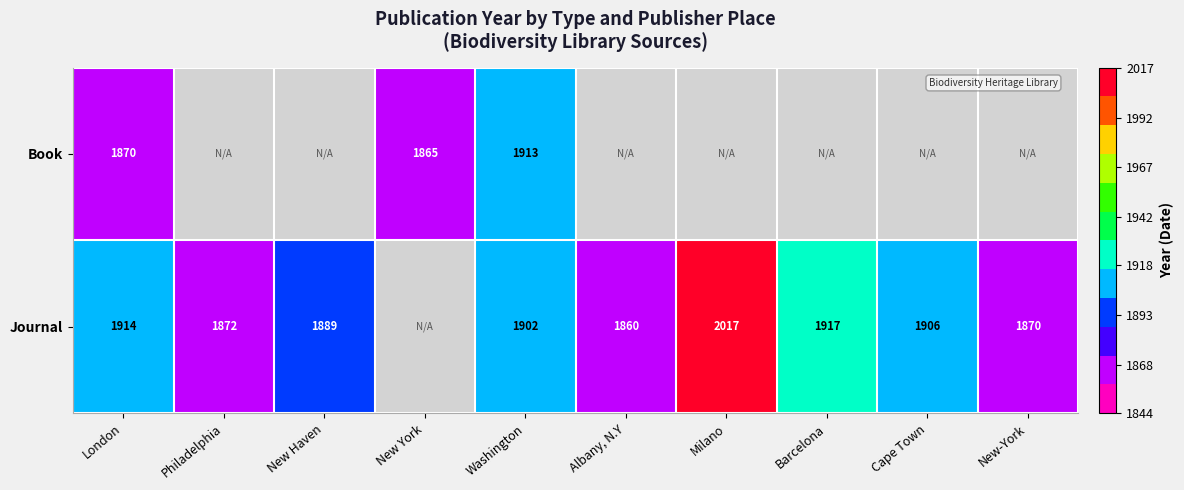

What is the difference between the Journal values at Milano and Albany, N.Y?

157